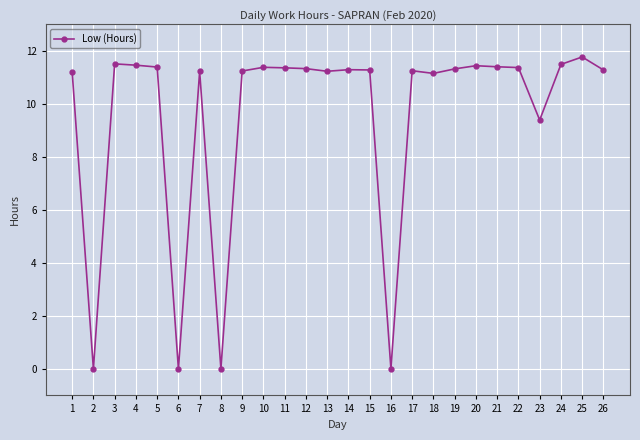

What is the ratio of the value at 19 to the value at 5?

1.0